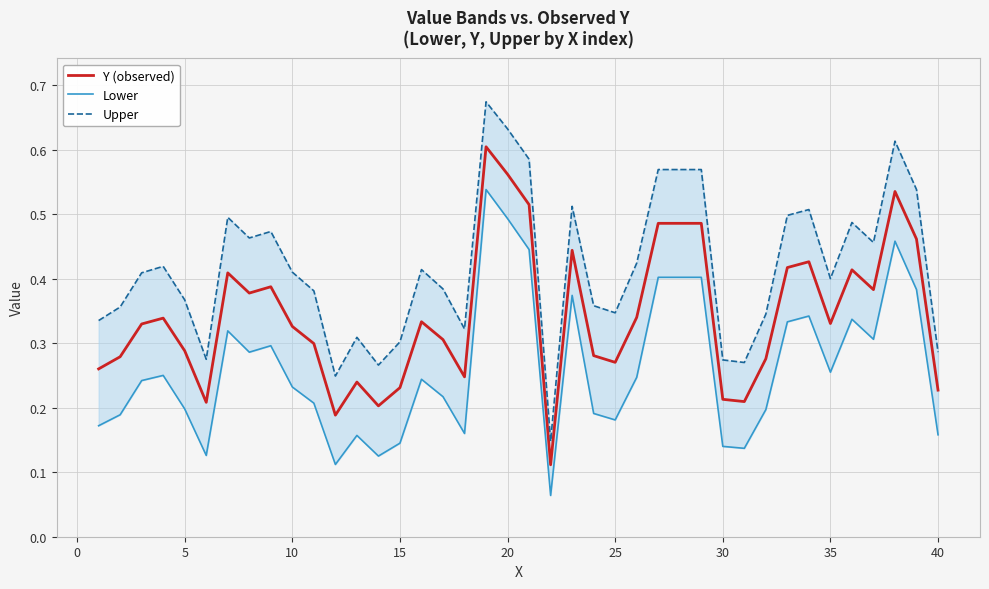

In Y (observed), how many points are lower than both neighbors (excluding endpoints)?

10